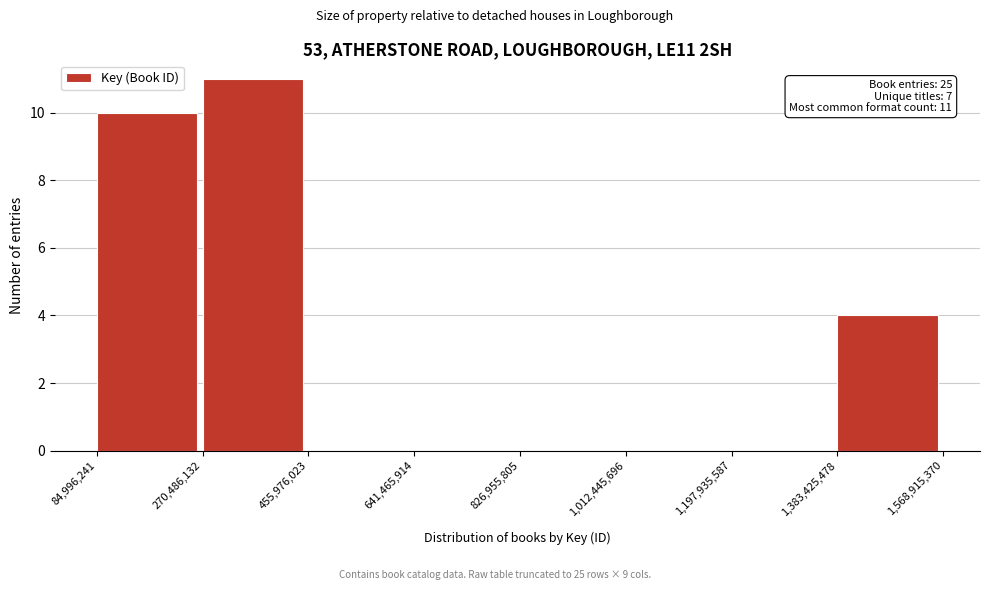

Which range on the x-axis has the tallest bar?

270,486,132 to 455,976,023